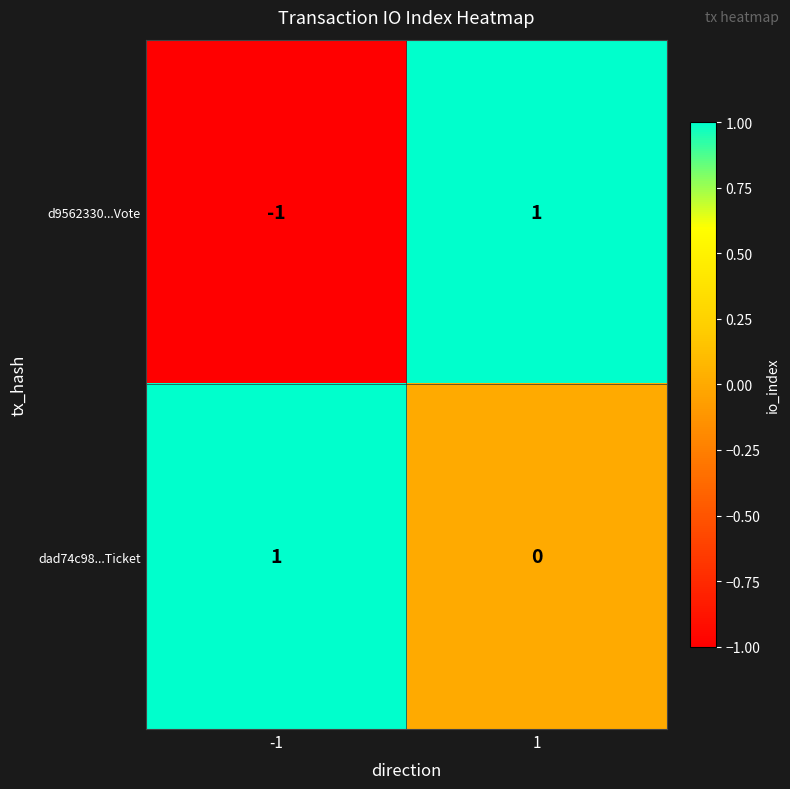

The dad74c98...Ticket series shows 0 at 1. True or false?

True